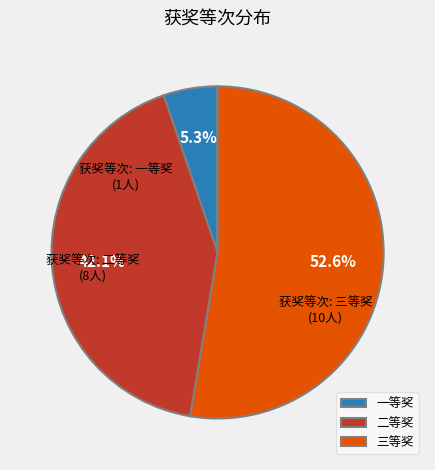

Is there a majority slice in this chart?

Yes